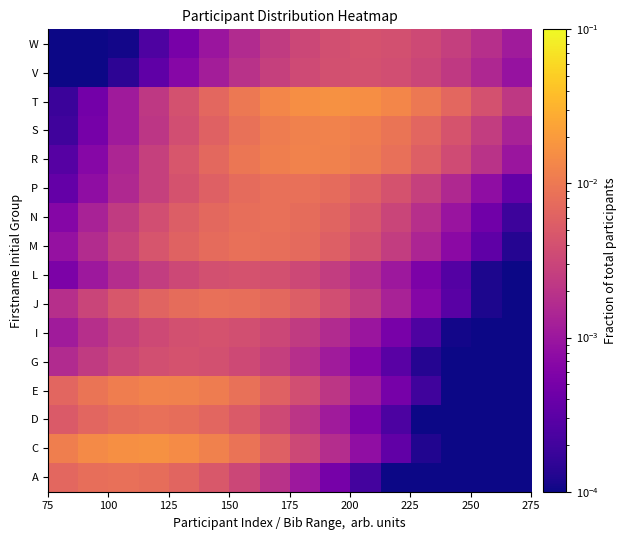

List the series in order of their peak value, highest first.

T, C, R, E, S, D, A, J, N, M, P, L, G, I, W, V